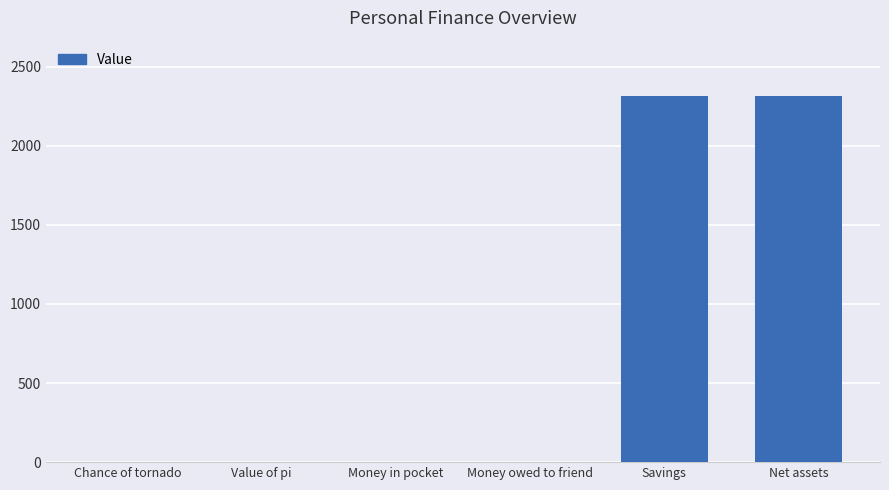

Where is the data nearest to the value 1158?

Value of pi